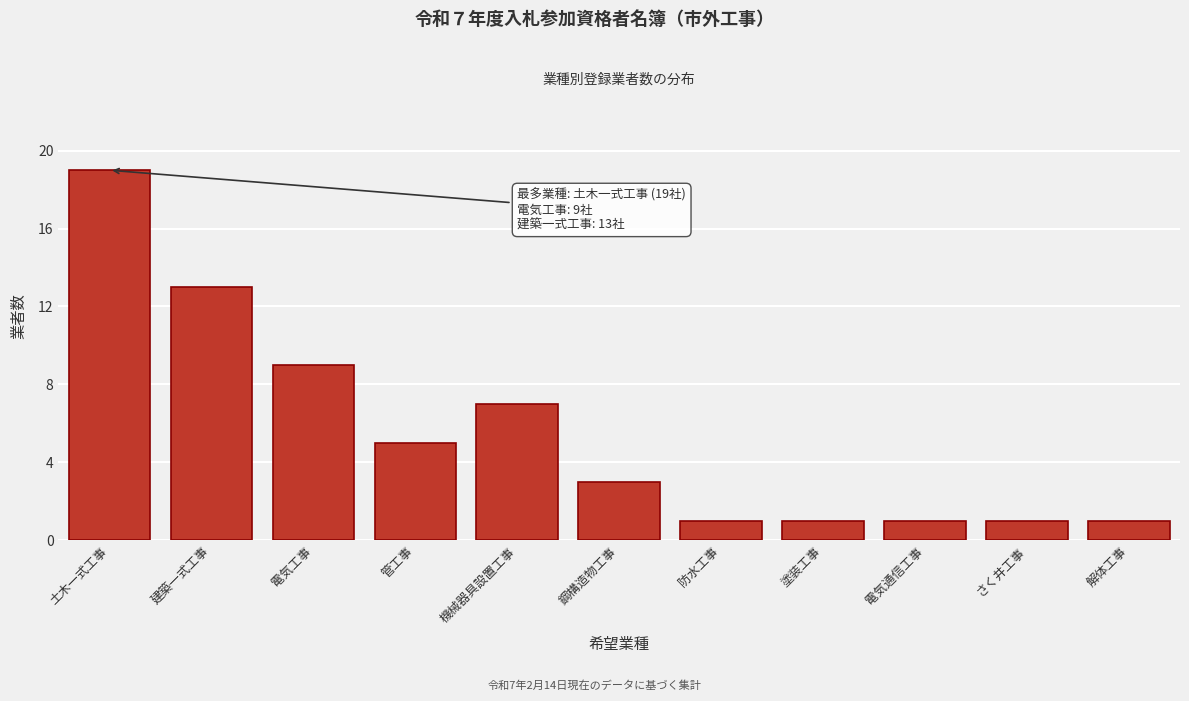

Reading left to right, extract all data points from this chart.

19	13	9	5	7	3	1	1	1	1	1